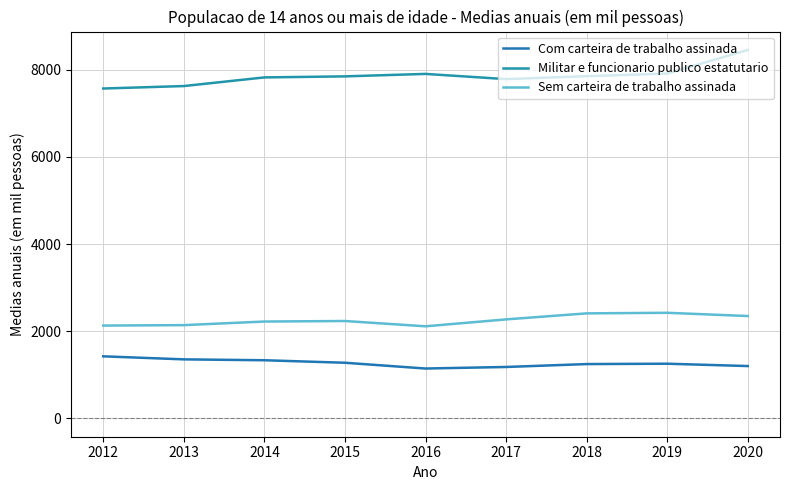

What is the difference between the second highest and second lowest values in the Sem carteira de trabalho assinada series?

280.0